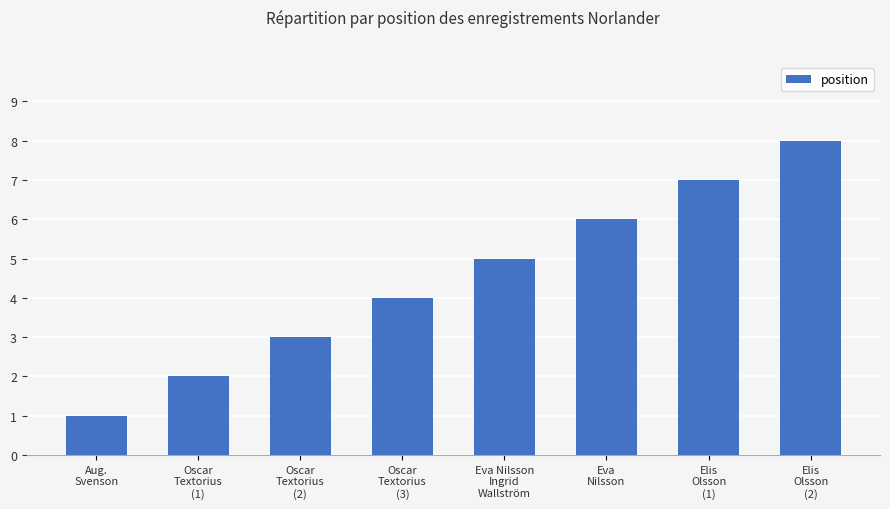

Which label corresponds to the smallest value in the chart?

Aug.
Svenson